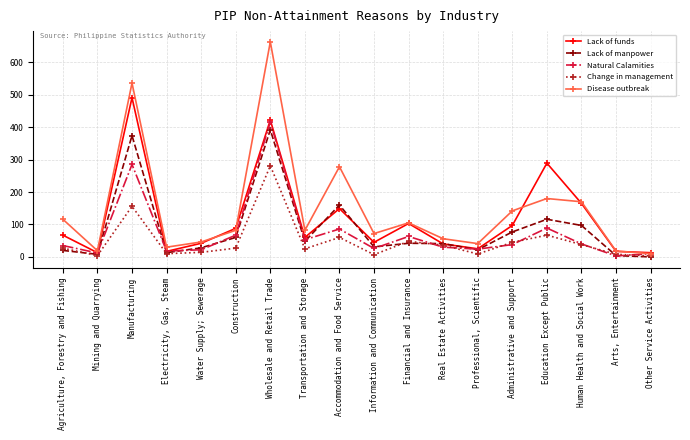

Does the chart have visible grid lines?

Yes